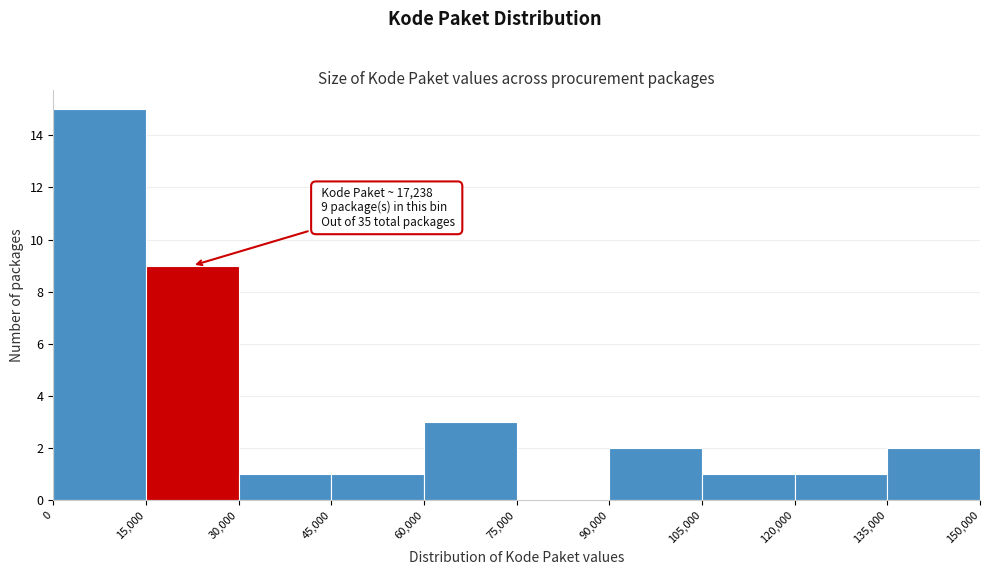

Over which range of the x-axis is the bar tallest?

0 to 15,000